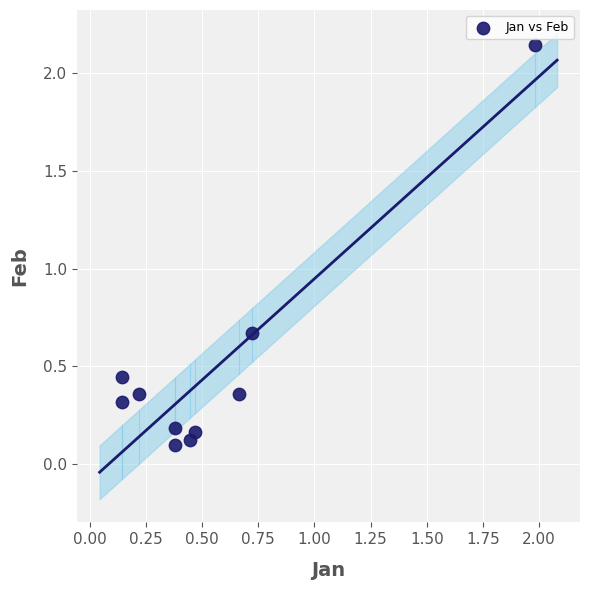

What is the average X value?

0.6